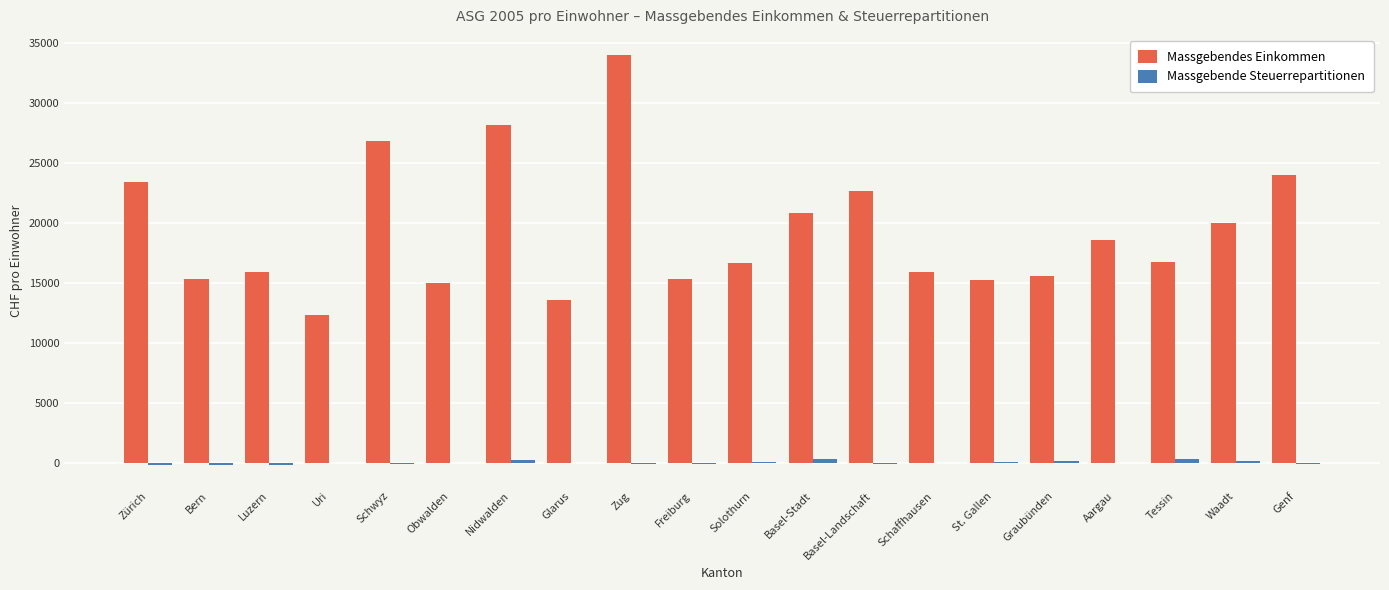

Which series changed the most between Uri and Graubünden?

Massgebendes Einkommen